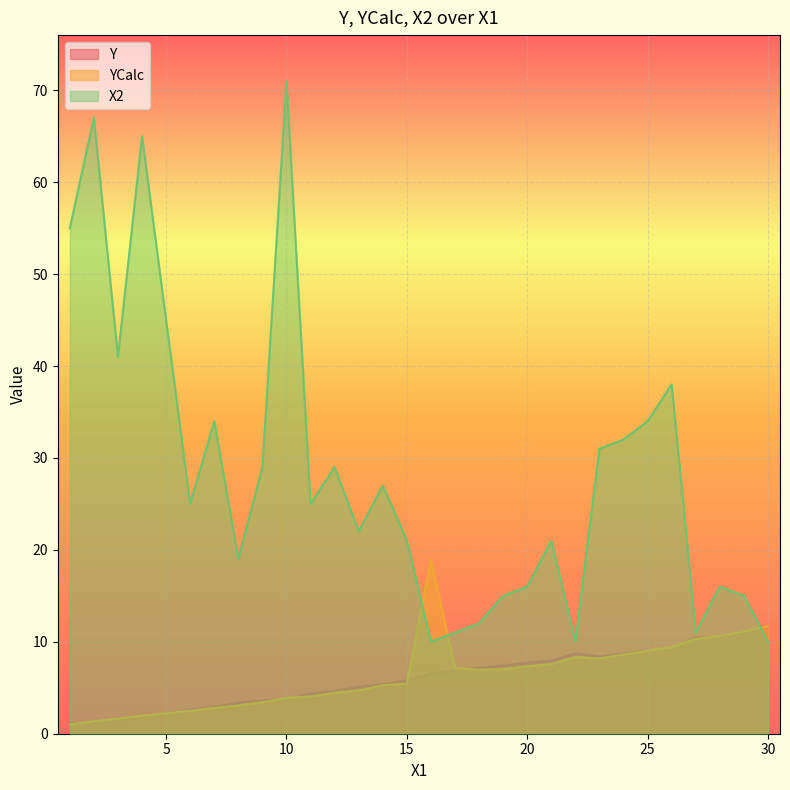

Where do Y and X2 first cross each other?

29 and 30